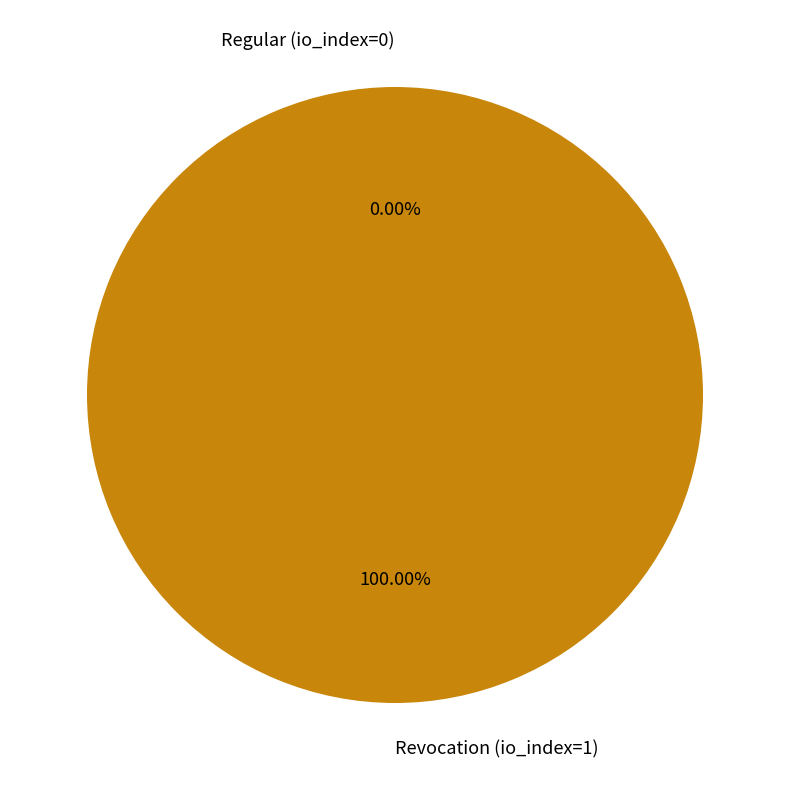

How many segments does this pie chart have?

2